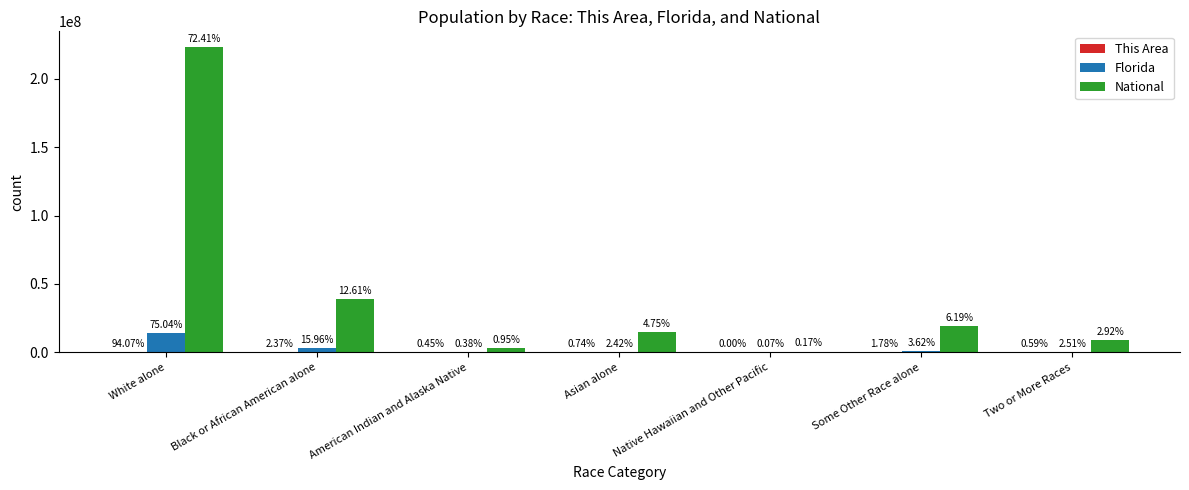

Are the bars grouped side by side (vs. stacked)?

Yes